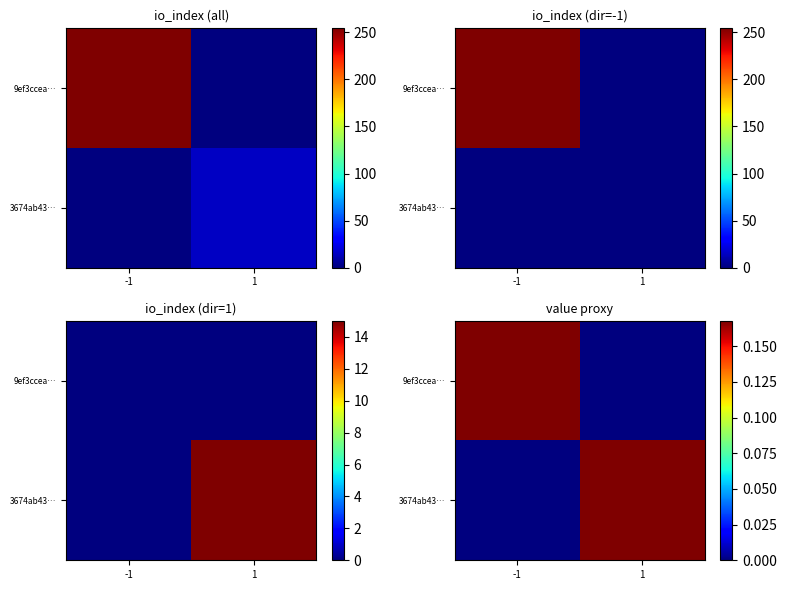

Which label corresponds to the smallest value in the chart?

1